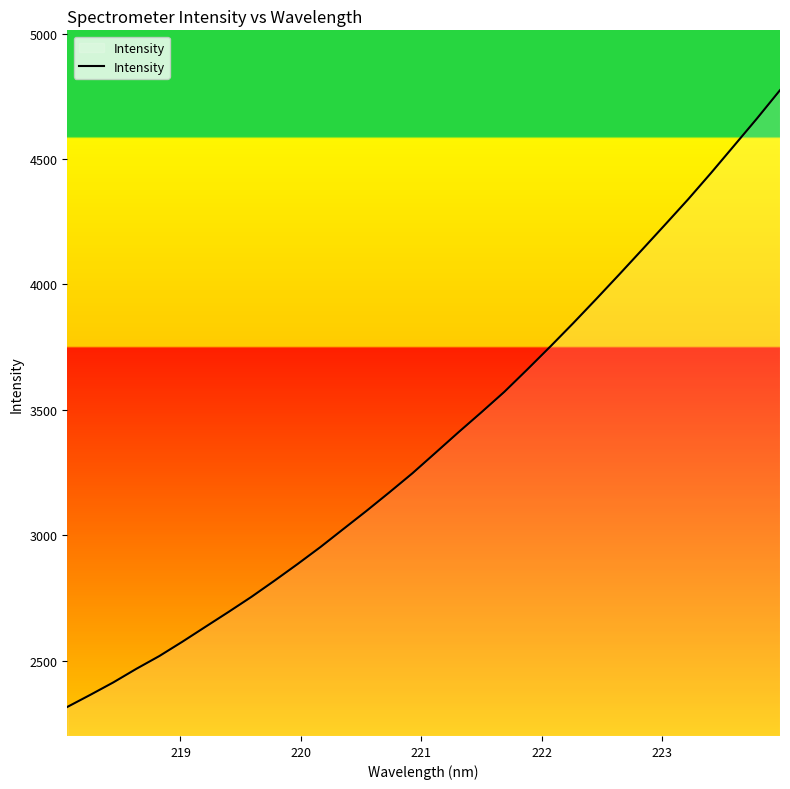

What is the smallest value displayed?

2314.8